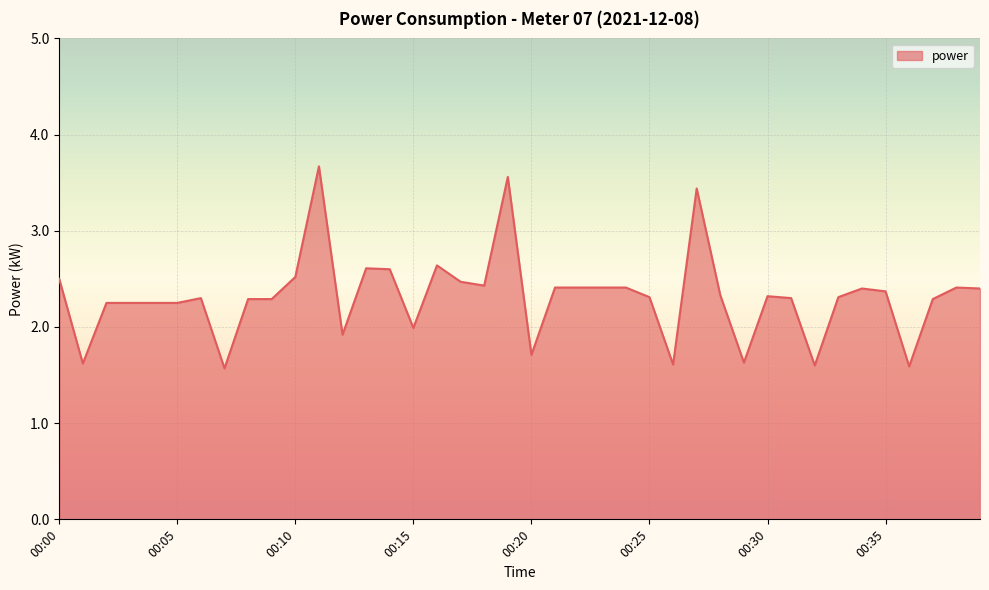

What is the maximum value shown in the chart?

3.7